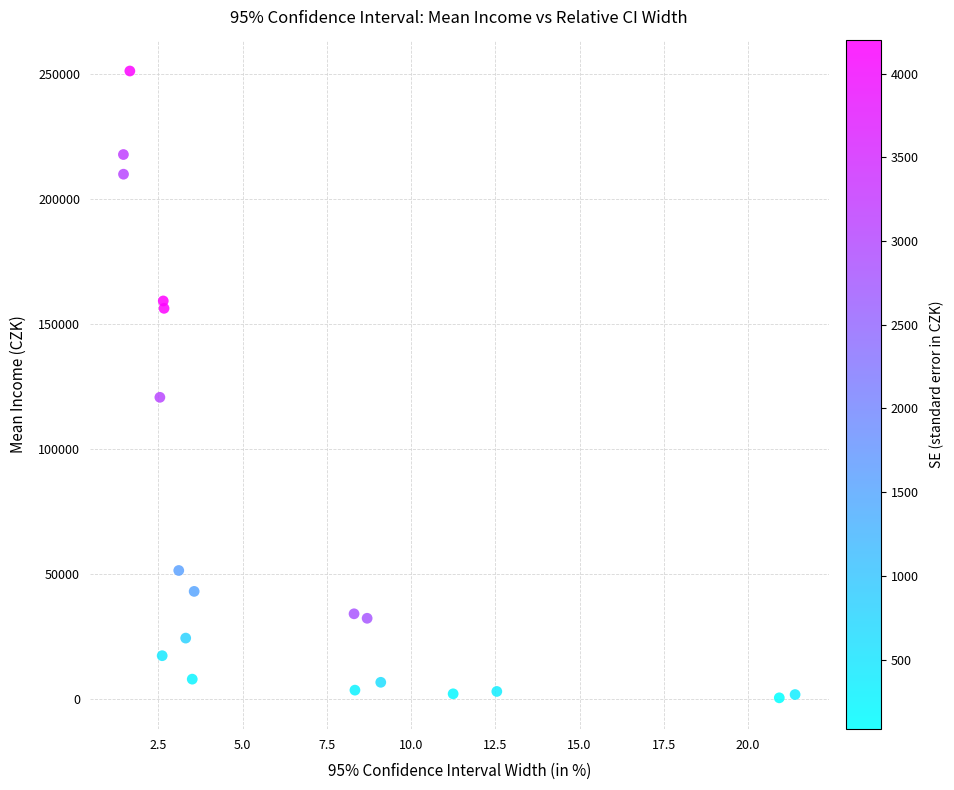

What is the range of X values (max minus min)?

19.9